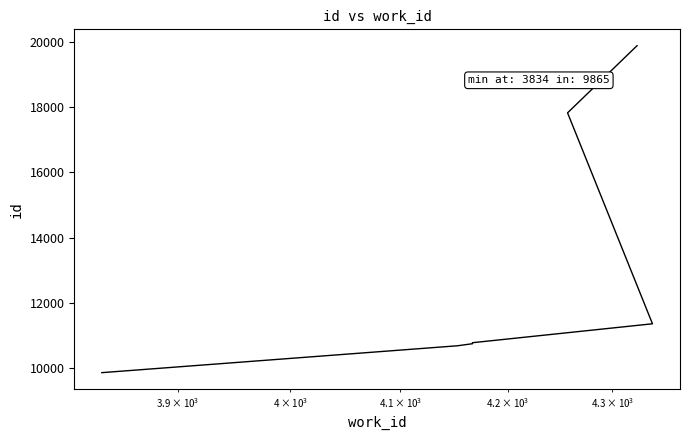

True or false: the data shows 26535 at 6.

False